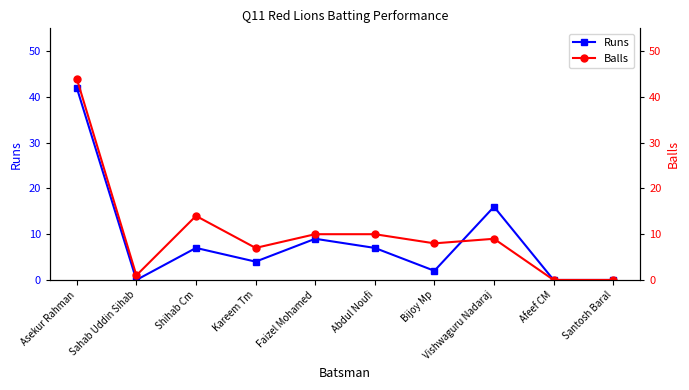

How many values in the Runs series are below 7?

5